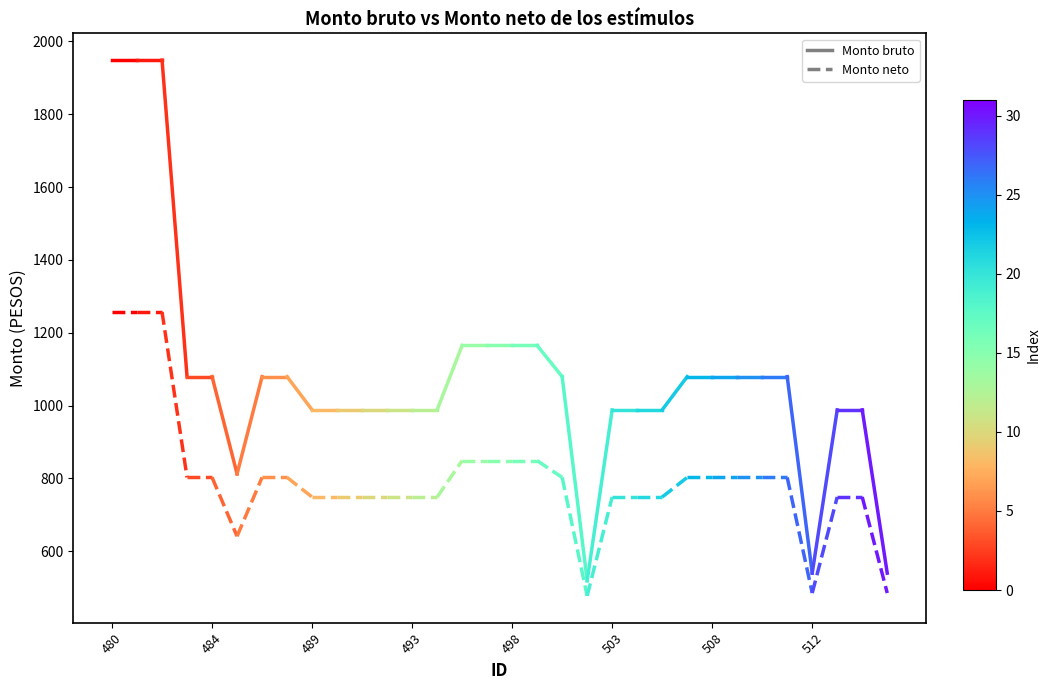

At 480, list the series in order from smallest to largest.

Monto neto, Monto bruto